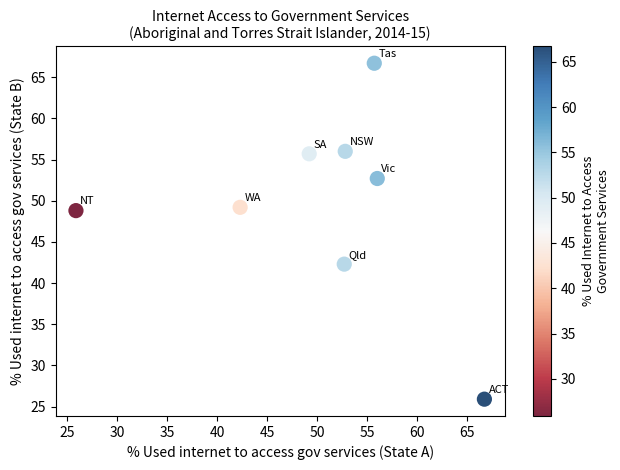

What is the range of X values (max minus min)?

40.8